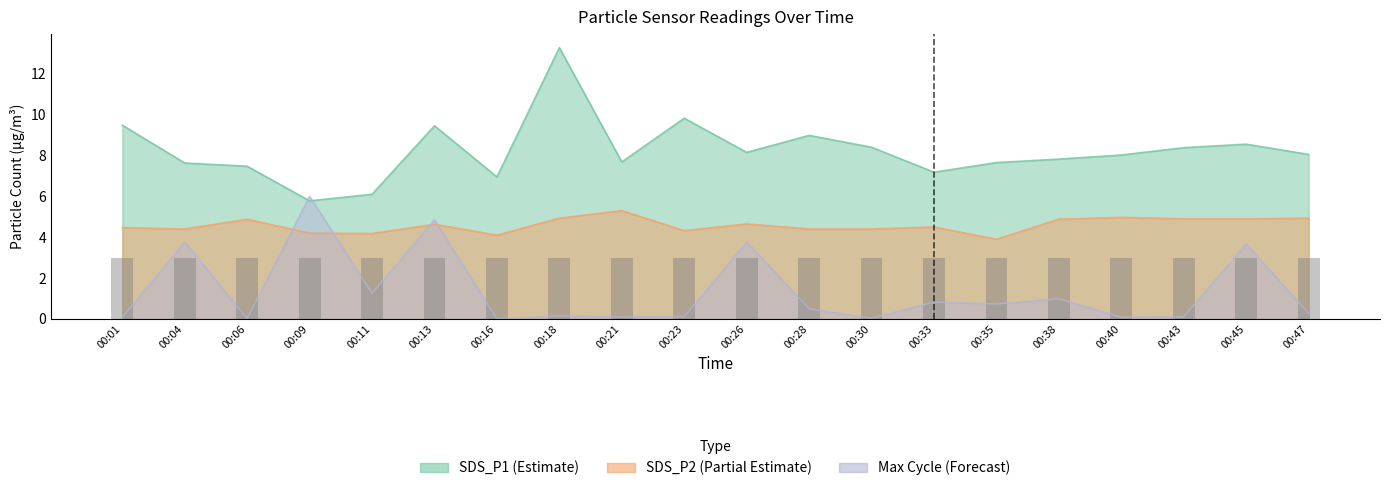

Which series has the largest range (max minus min)?

SDS_P1